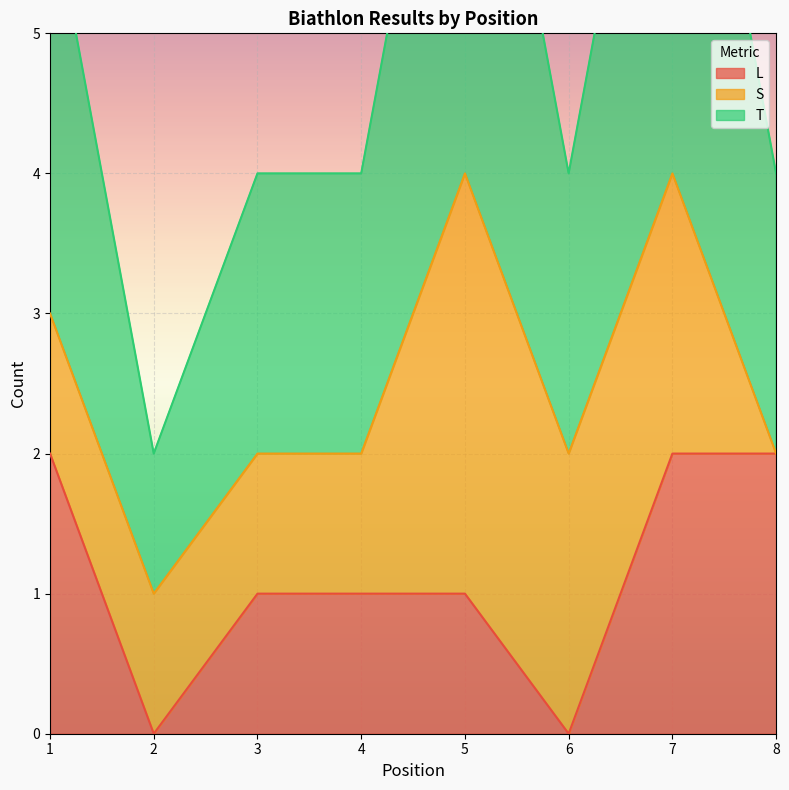

Is it true that L equals 2 at 4?

False